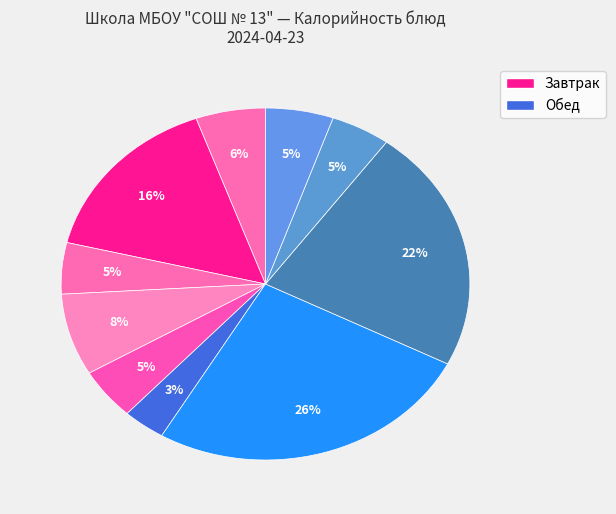

Count the number of slices in the pie.

10